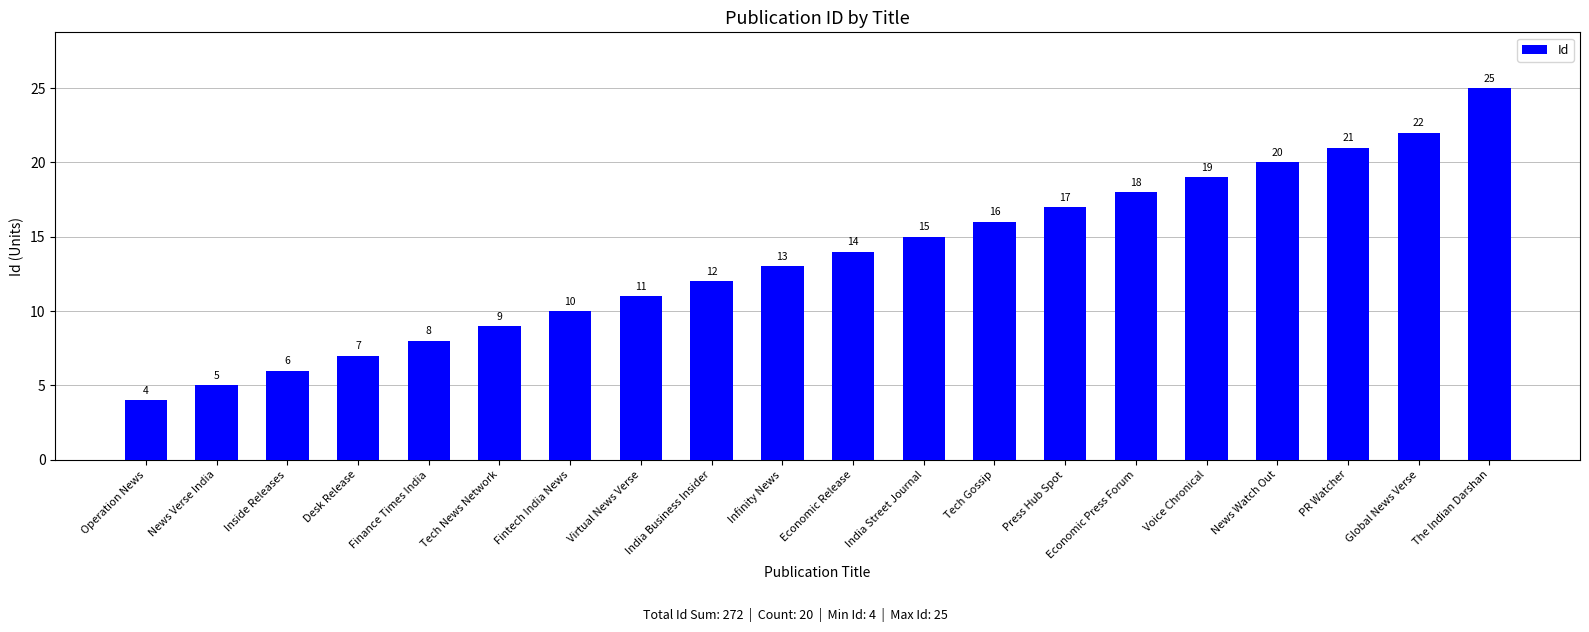

What is the label of the 10th bar from the left?

Infinity News